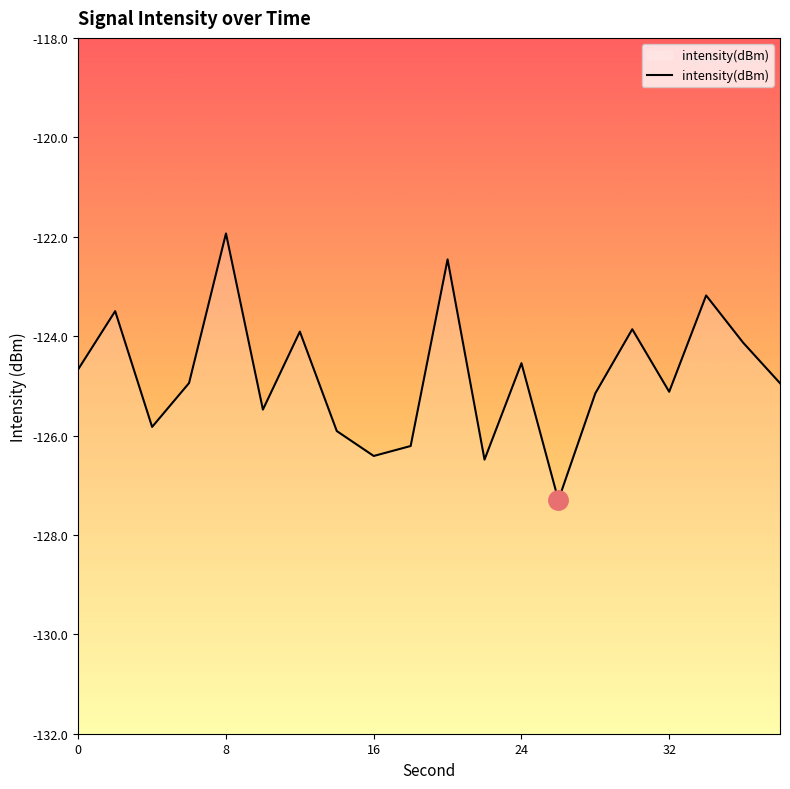

At which category does the chart reach its peak across all series?

8